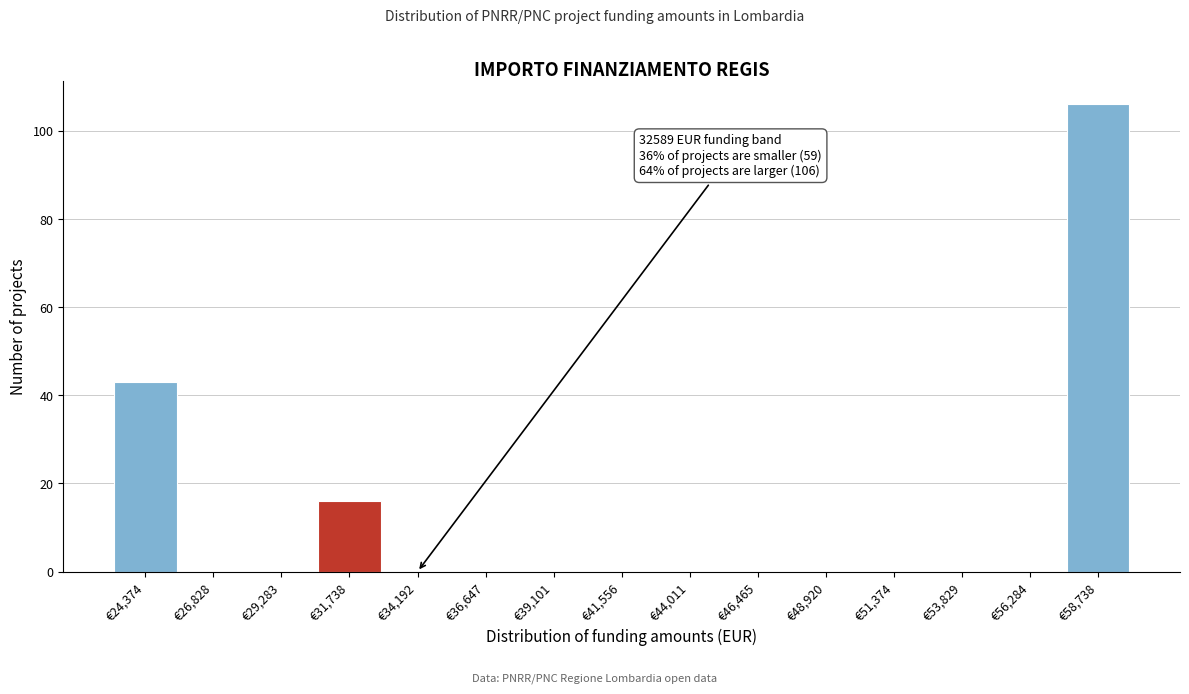

Over which range of the x-axis is the bar tallest?

57500 to 60000